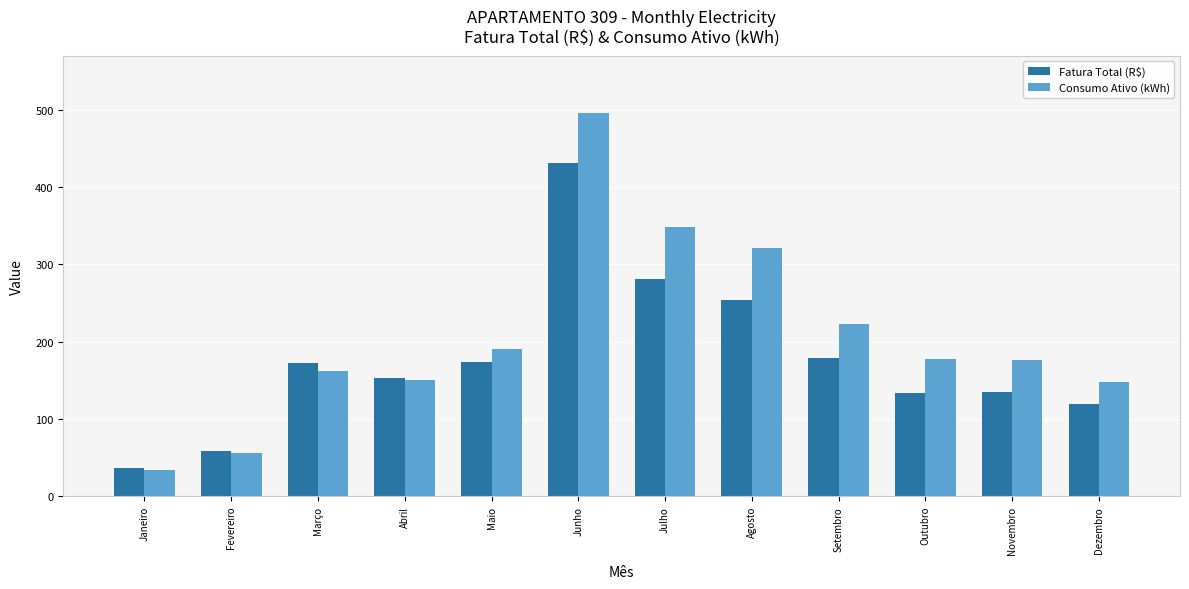

At which label is Fatura Total (R$) closest to 233?

Agosto